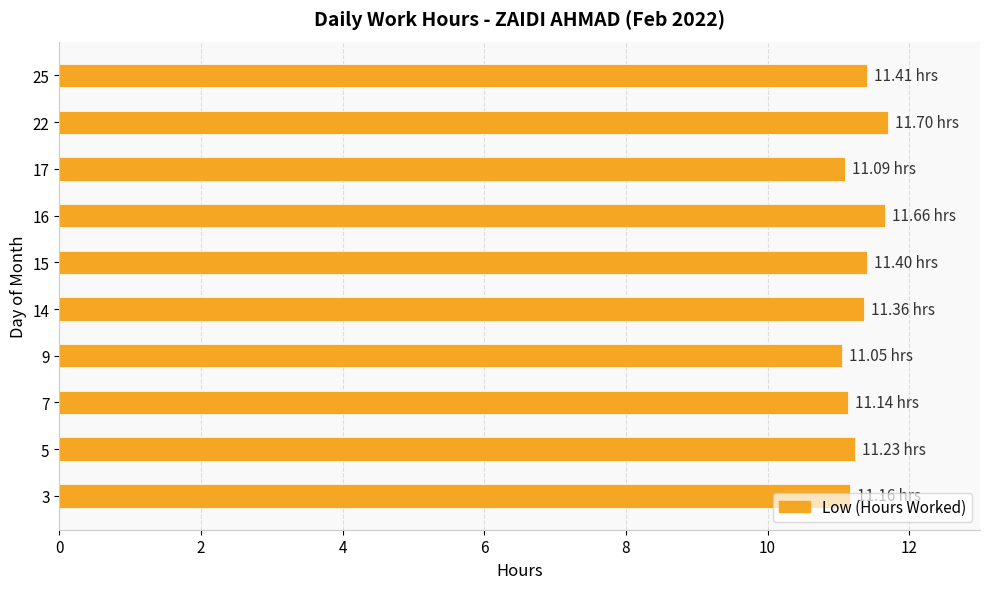

What is the ratio of the value at 22 to the value at 5?

1.0